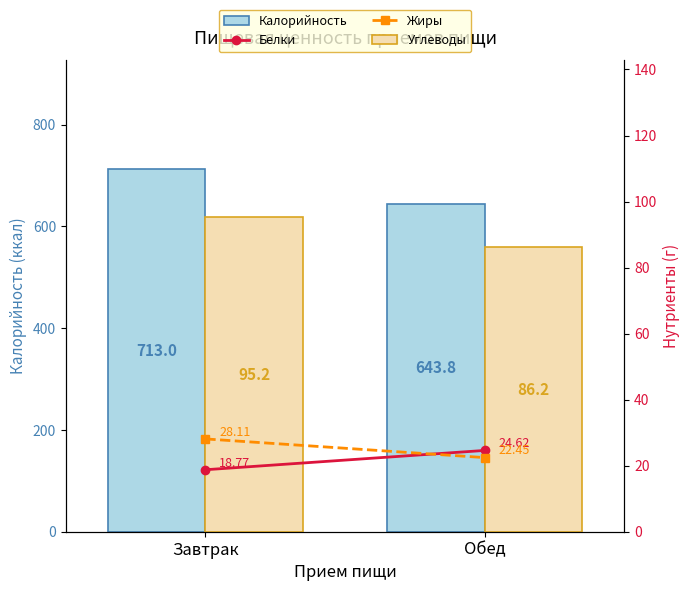

How many Белки values are between 18 and 24?

1